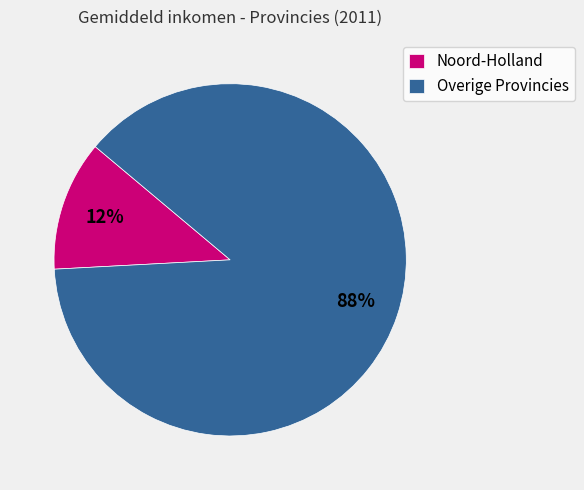

To the nearest percent, what portion does Overige Provincies represent?

88%